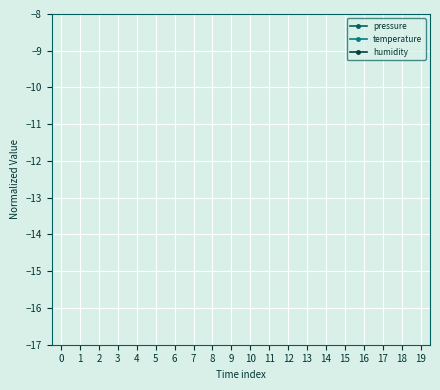

How many distinct data groups are displayed?

3